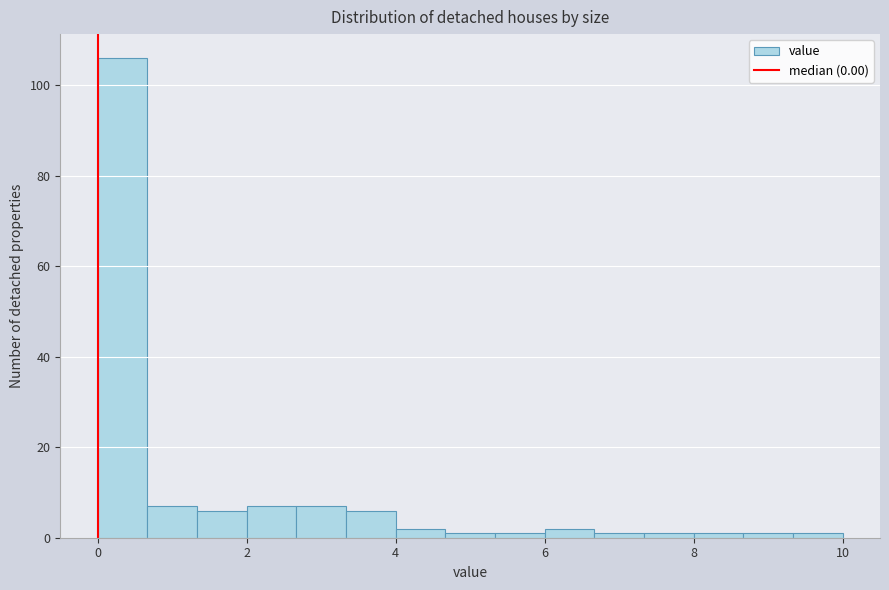

Around what value on the x-axis is the tallest bar? Give the approximate position of its centre, as read against the axis.

0.4